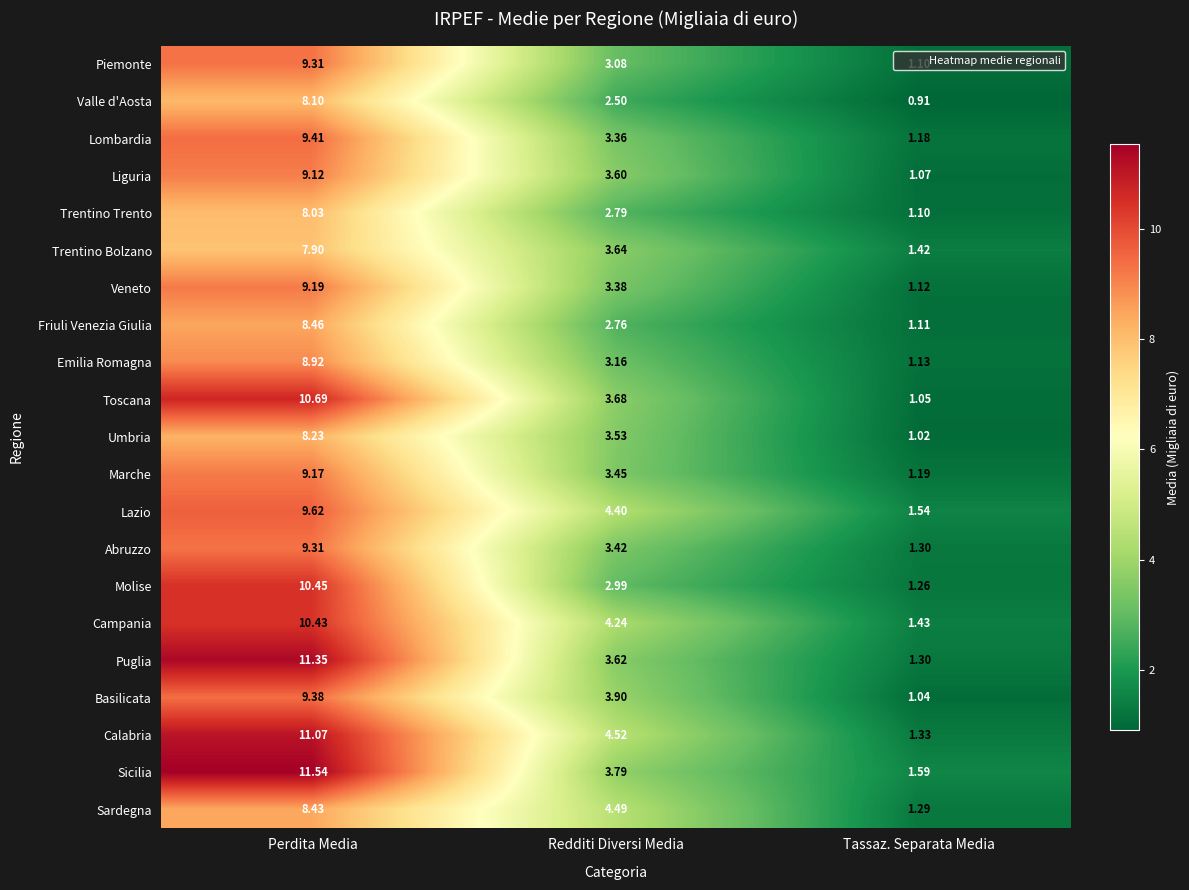

Which series changed the most between Redditi Diversi Media and Tassaz. Separata Media?

Sardegna